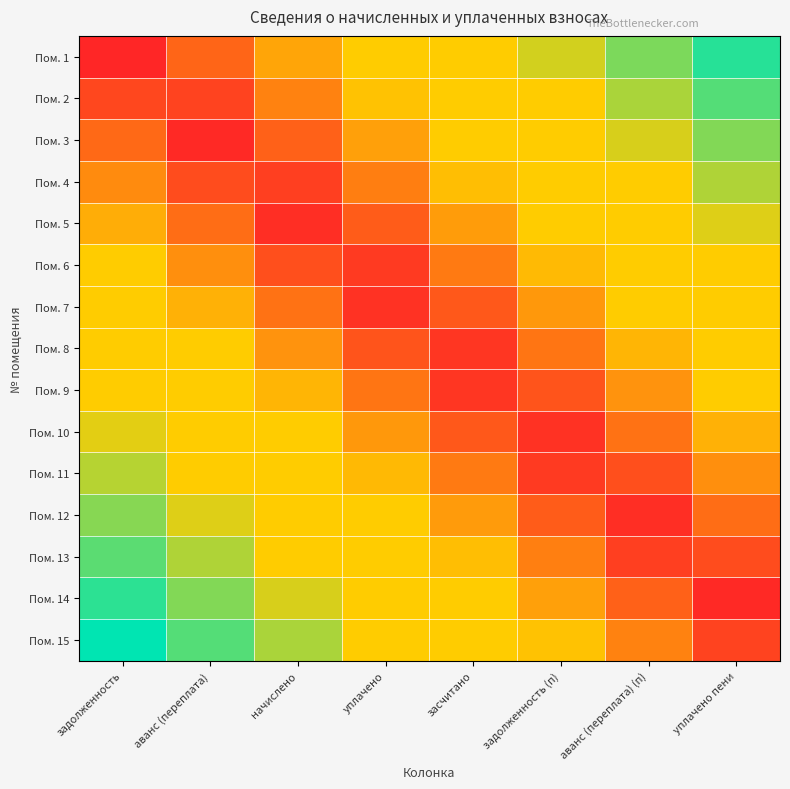

Rank the series by their maximum value, from highest to lowest.

Пом. 15, Пом. 1, Пом. 14, Пом. 2, Пом. 13, Пом. 3, Пом. 12, Пом. 4, Пом. 11, Пом. 5, Пом. 10, Пом. 6, Пом. 9, Пом. 7, Пом. 8